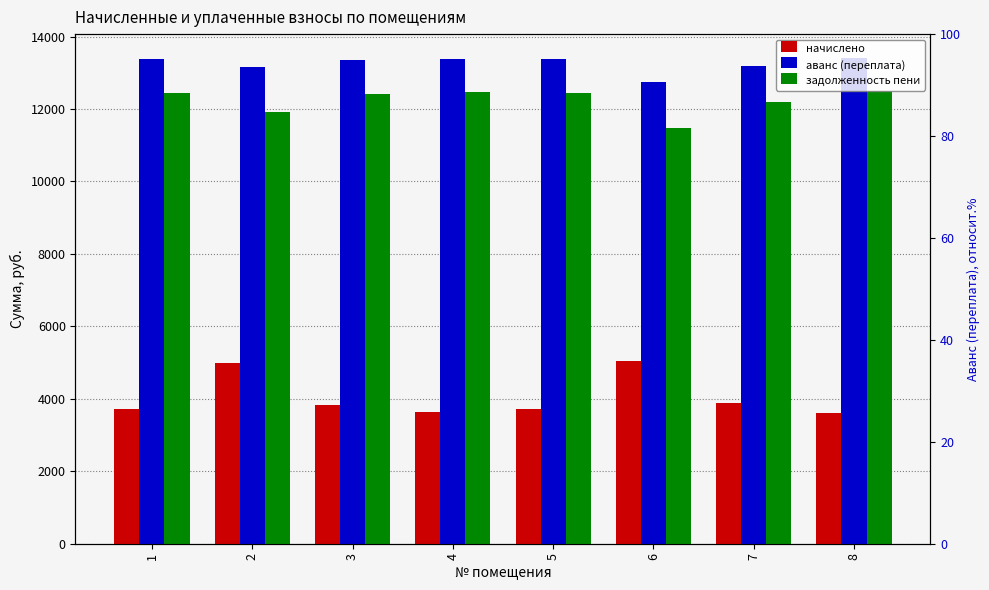

Rank the categories by начислено value from highest to lowest.

6, 2, 7, 3, 1, 5, 4, 8